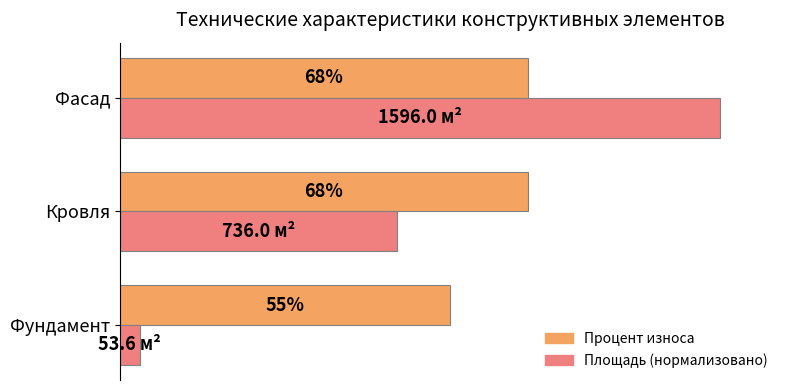

Which label corresponds to the smallest value in the chart?

Фундамент